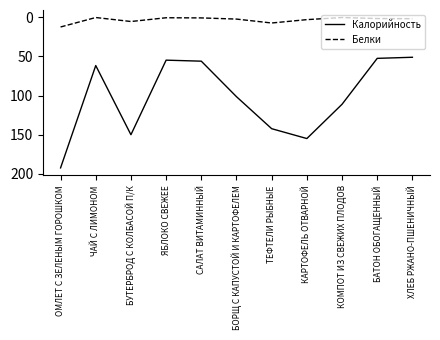

True or false: Калорийность has a value of 28.7 at ХЛЕБ РЖАНО-ПШЕНИЧНЫЙ.

False